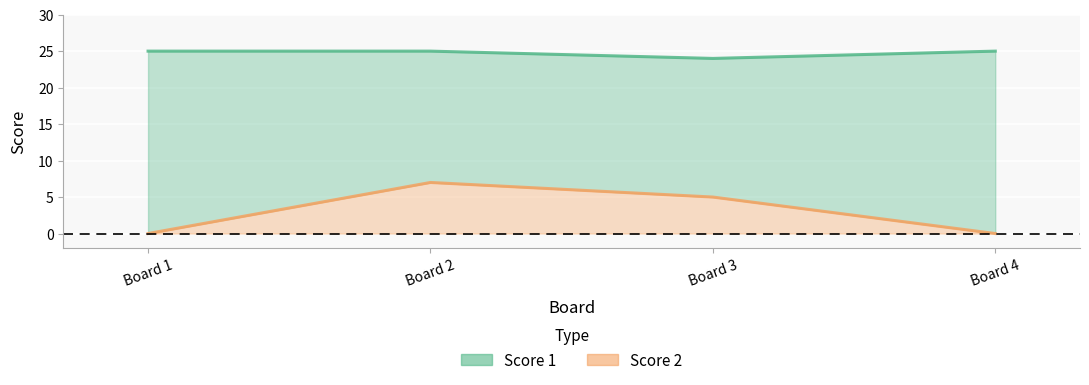

Between Board 1 and Board 3, which series saw the biggest shift?

Score 2